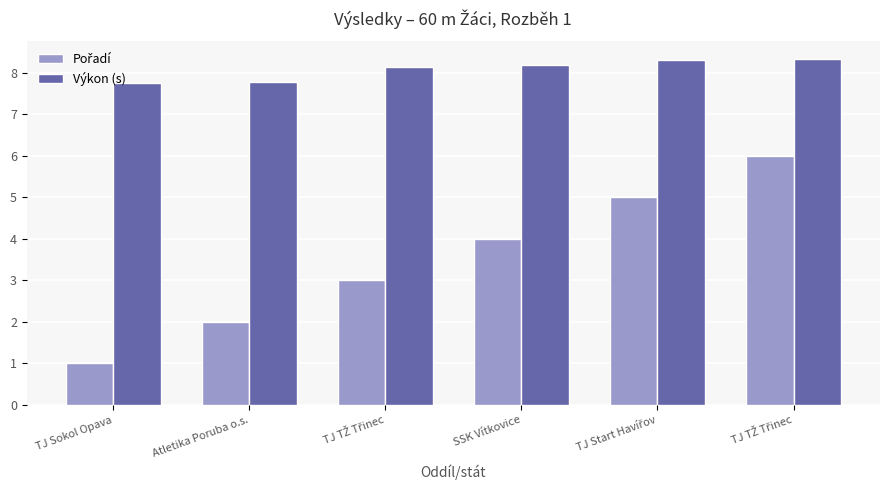

List the series in order of their overall mean, lowest first.

Pořadí, Výkon (s)